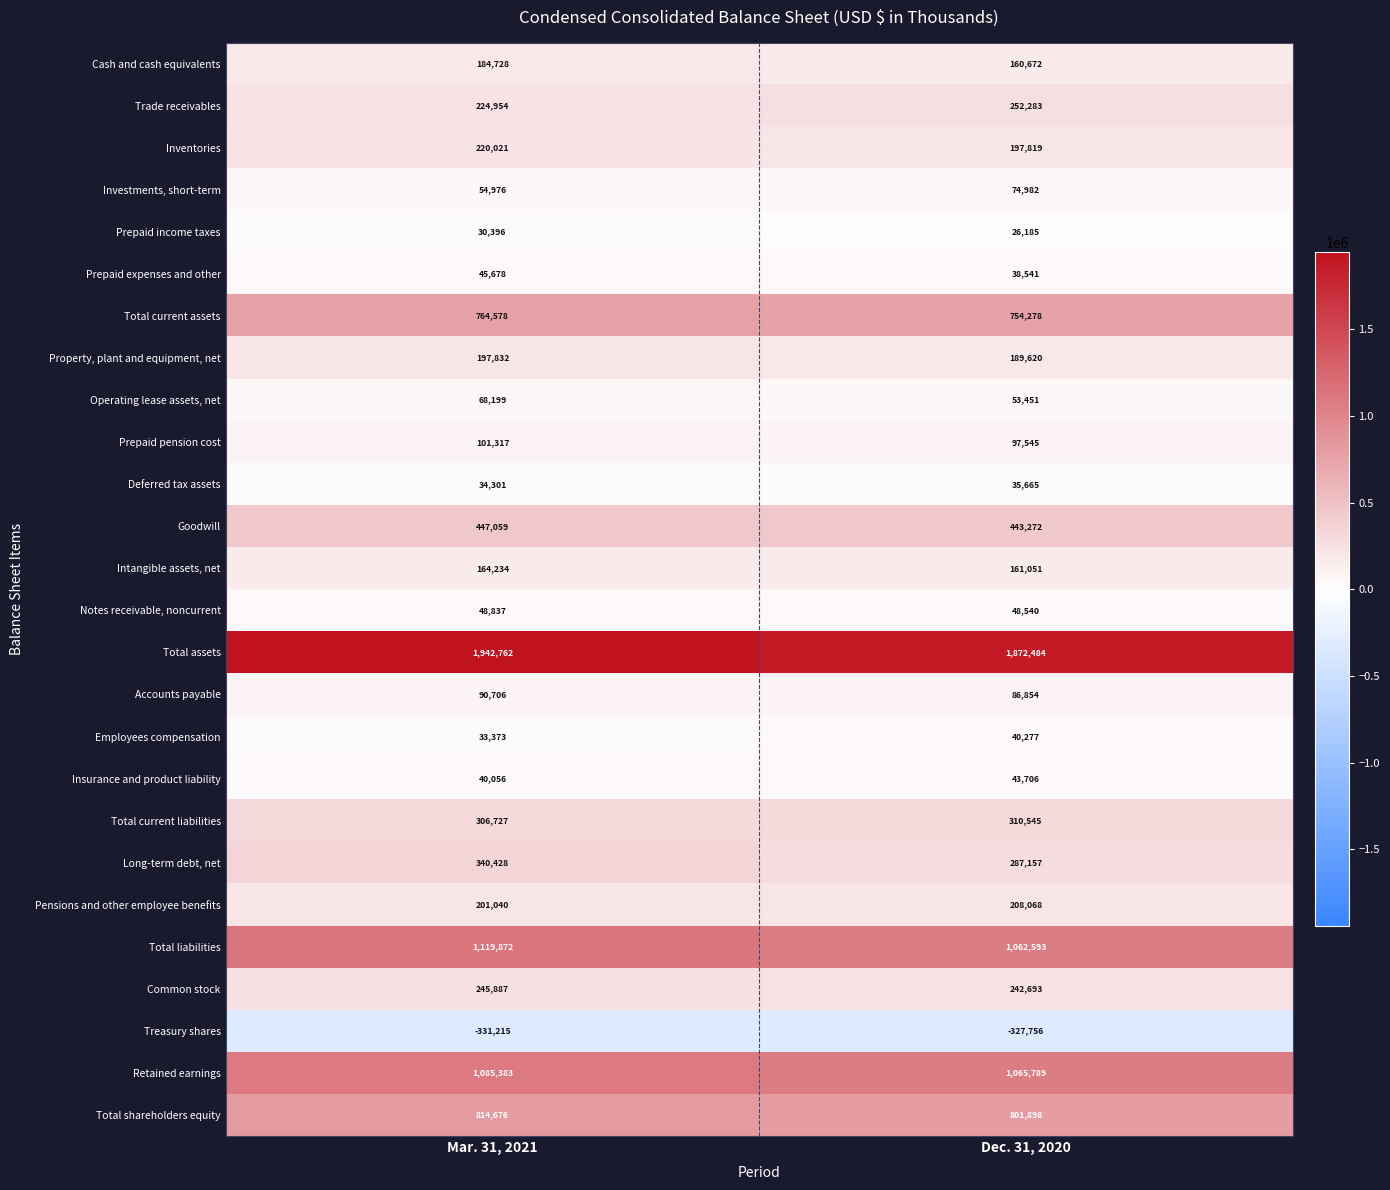

What is the spread (max minus min) of values at Dec. 31, 2020?

2200240